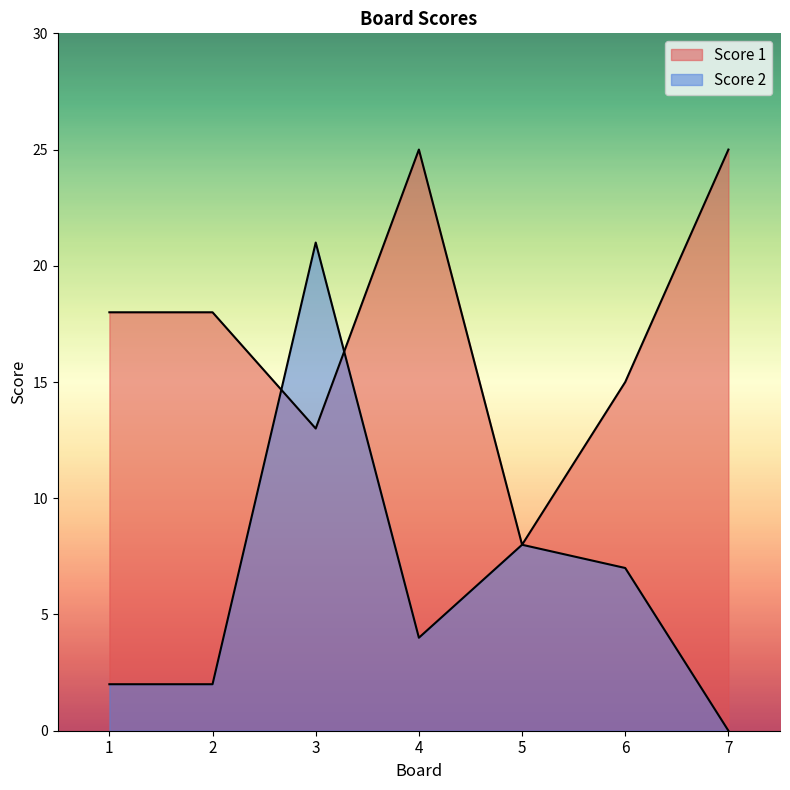

Reading right to left, what are all the values shown in this chart?

Score 1: 7=25	6=15	5=8	4=25	3=13	2=18	1=18
Score 2: 7=0	6=7	5=8	4=4	3=21	2=2	1=2